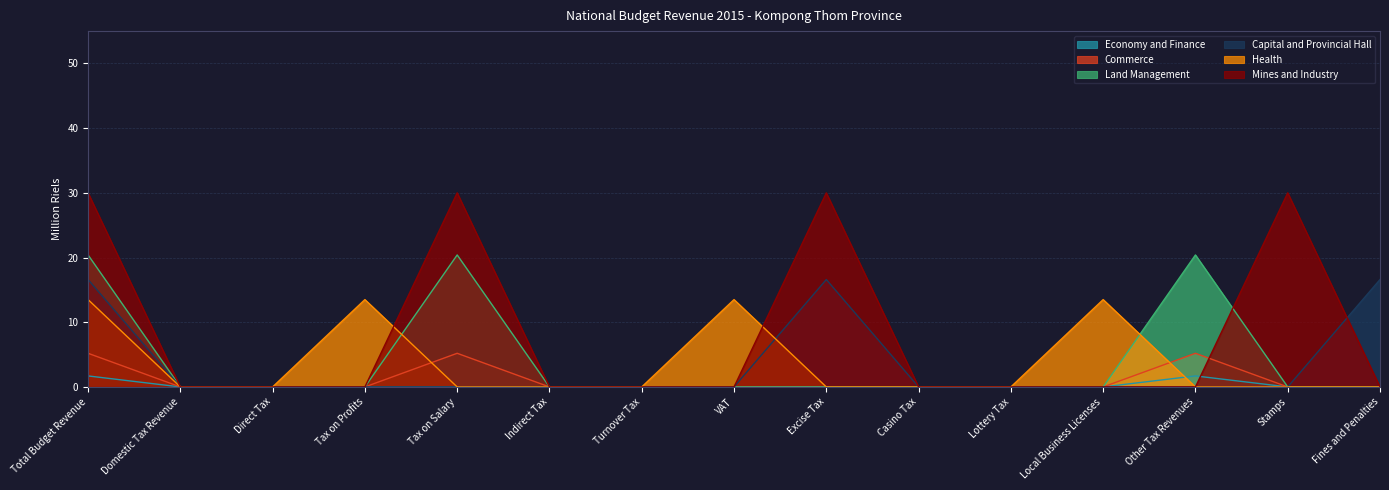

True or false: Capital and Provincial Hall and Economy and Finance intersect in this chart.

False